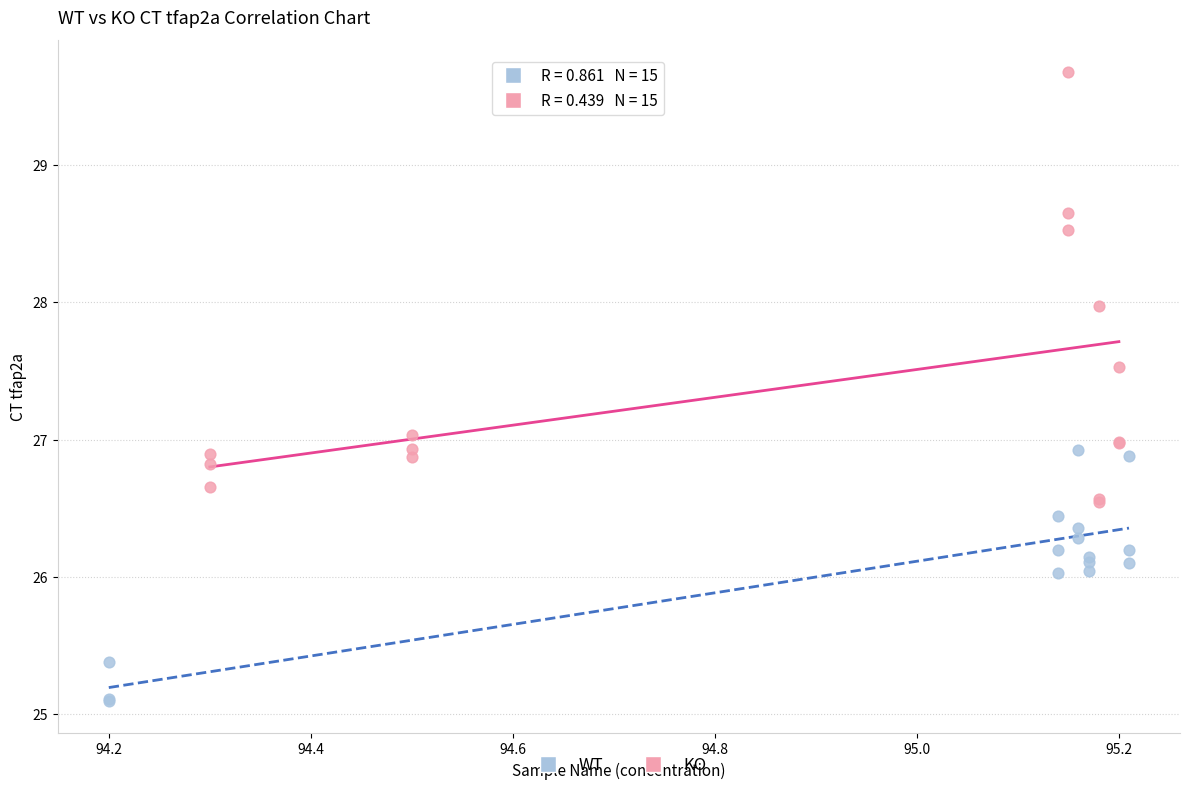

Which series contains the highest Y value?

KO